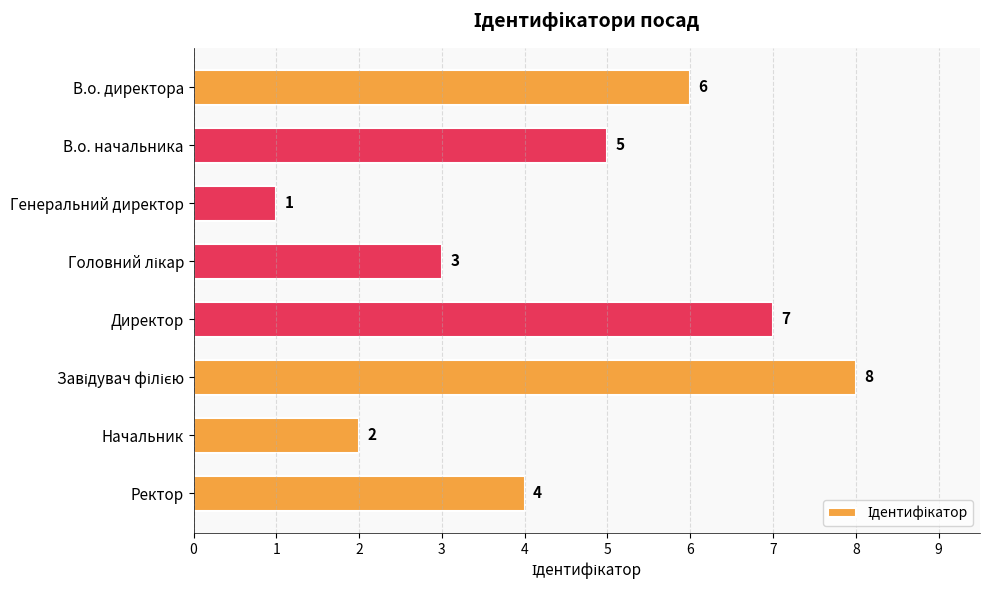

What is the smallest value displayed?

1